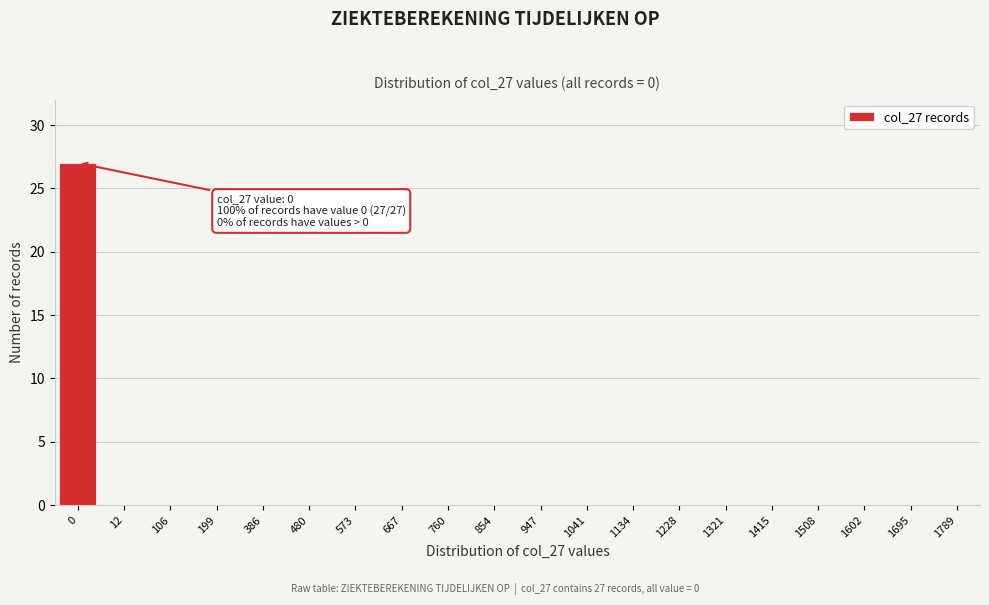

Reading left to right, list all the values displayed in this chart.

0=27	12=0	106=0	199=0	386=0	480=0	573=0	667=0	760=0	854=0	947=0	1041=0	1134=0	1228=0	1321=0	1415=0	1508=0	1602=0	1695=0	1789=0